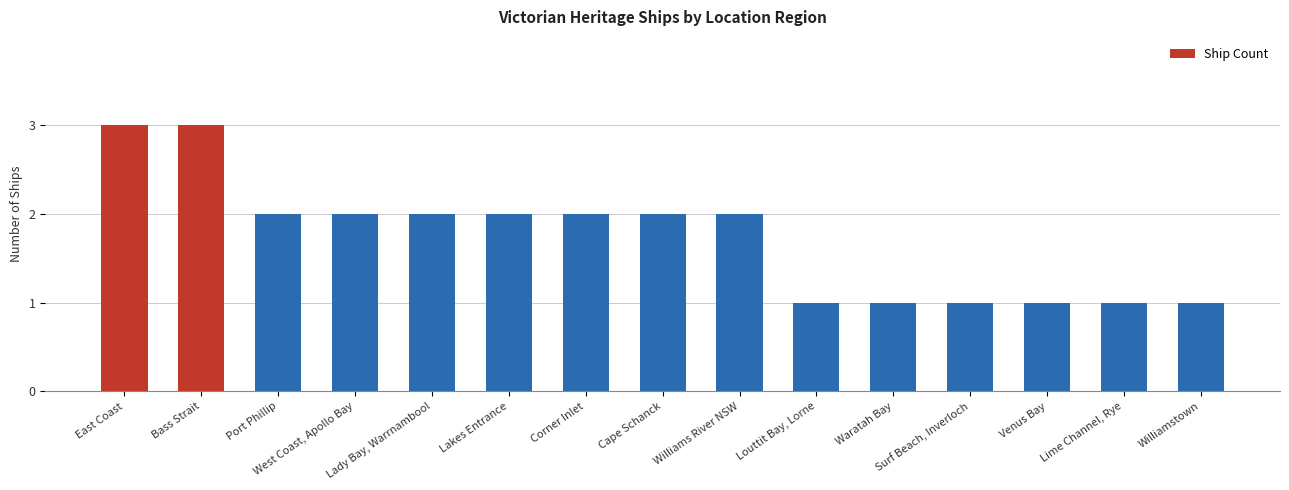

Is it true that the value at Williamstown is 2?

False